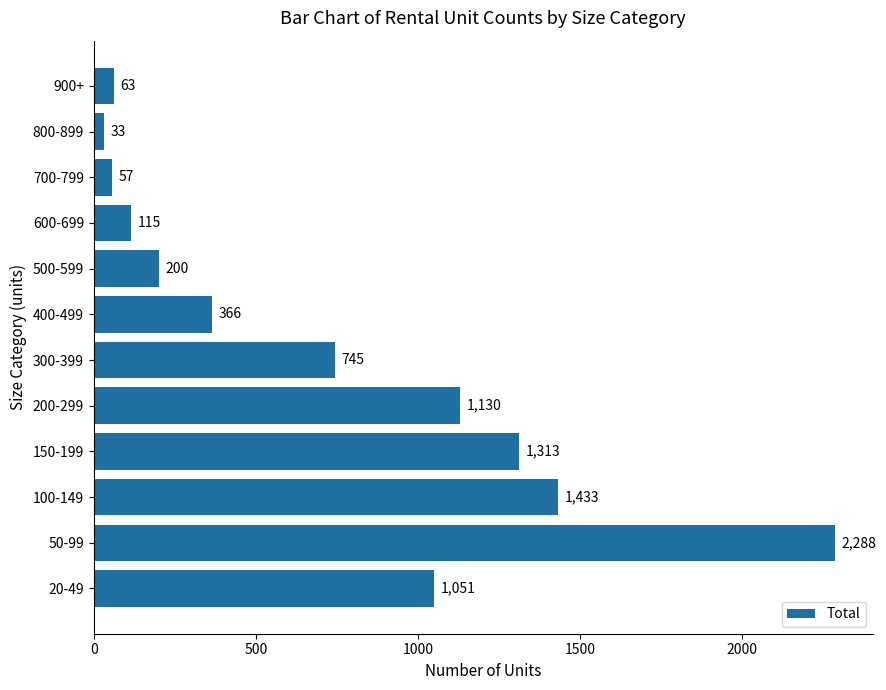

Which category has the lowest value across all series?

800-899